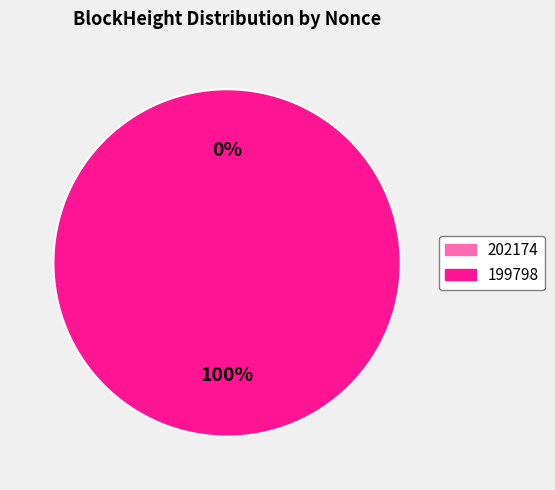

Which has a higher value, 199798 or 202174?

199798